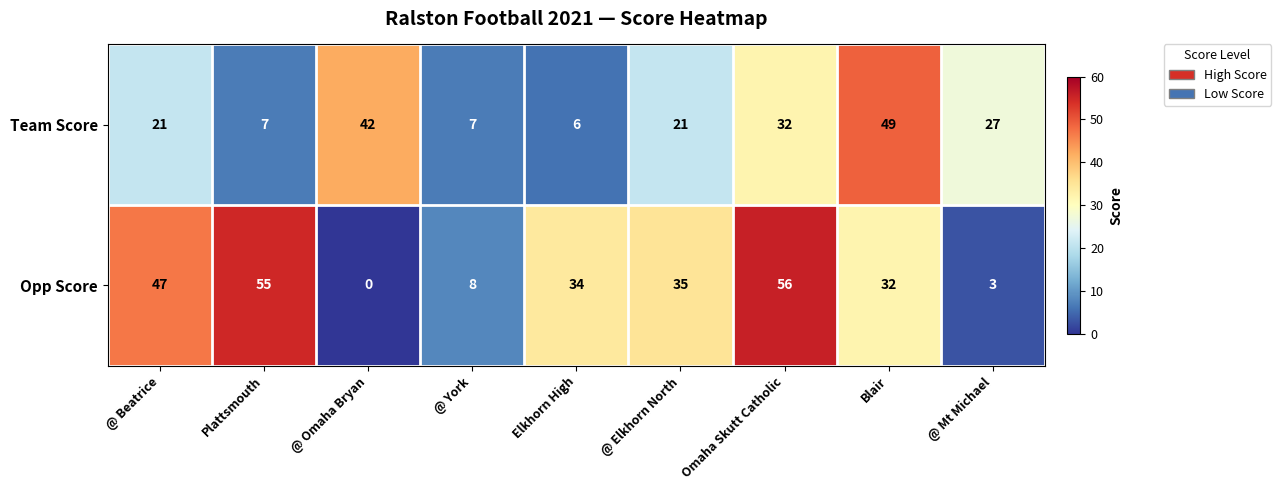

What is the difference between the maximum and minimum values in the Opp Score series?

56